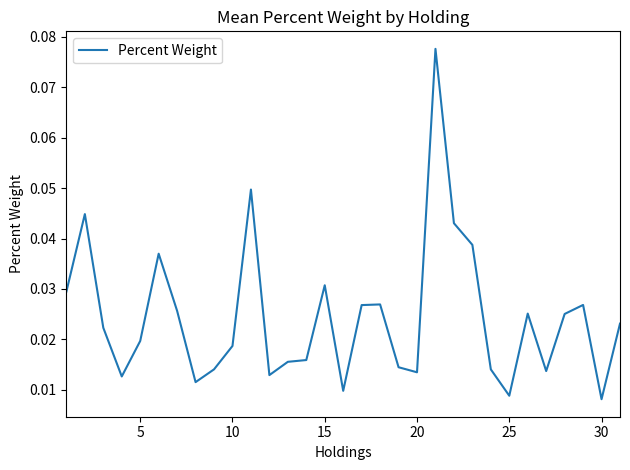

How many categories are shown in the chart?

31